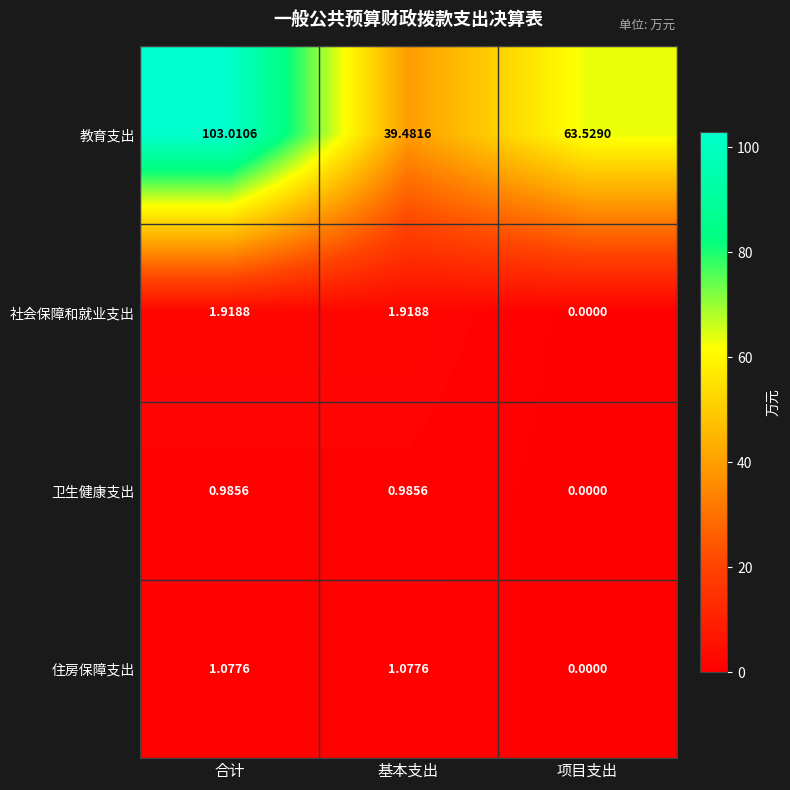

At 合计, list the series in order from smallest to largest.

卫生健康支出, 住房保障支出, 社会保障和就业支出, 教育支出